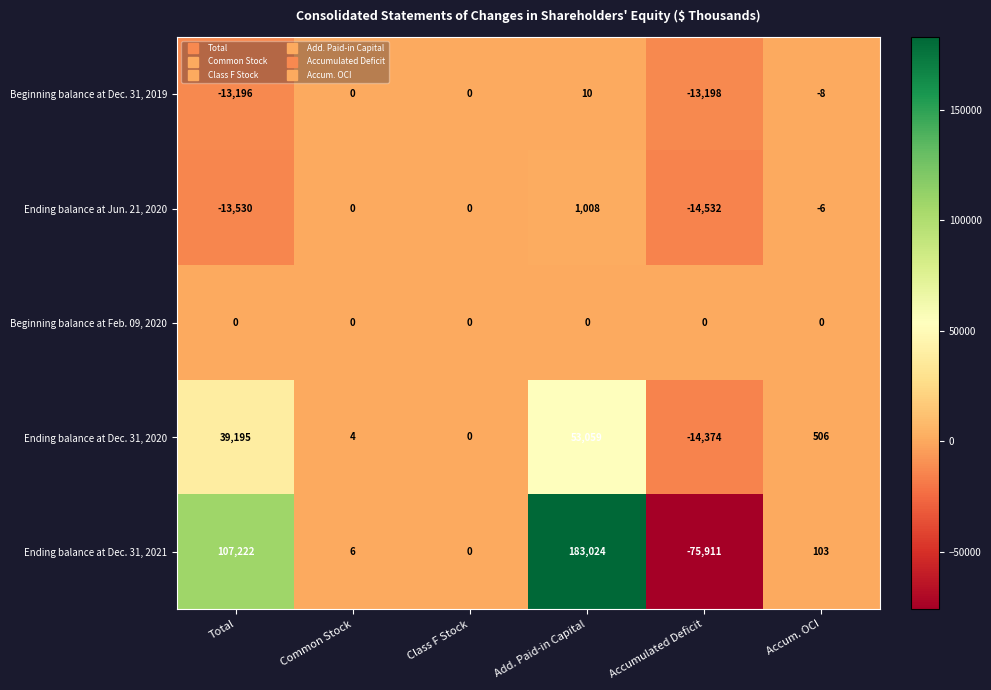

What is the difference between the Beginning balance at Dec. 31, 2019 values at Total and Add. Paid-in Capital?

13206